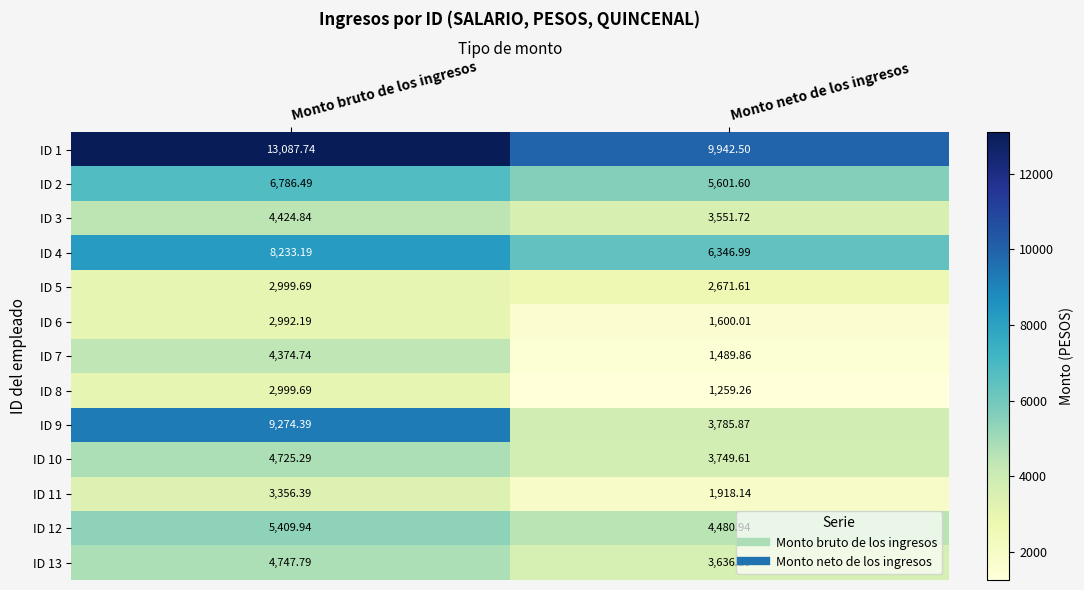

Which label corresponds to the smallest value in the chart?

Monto neto de los ingresos